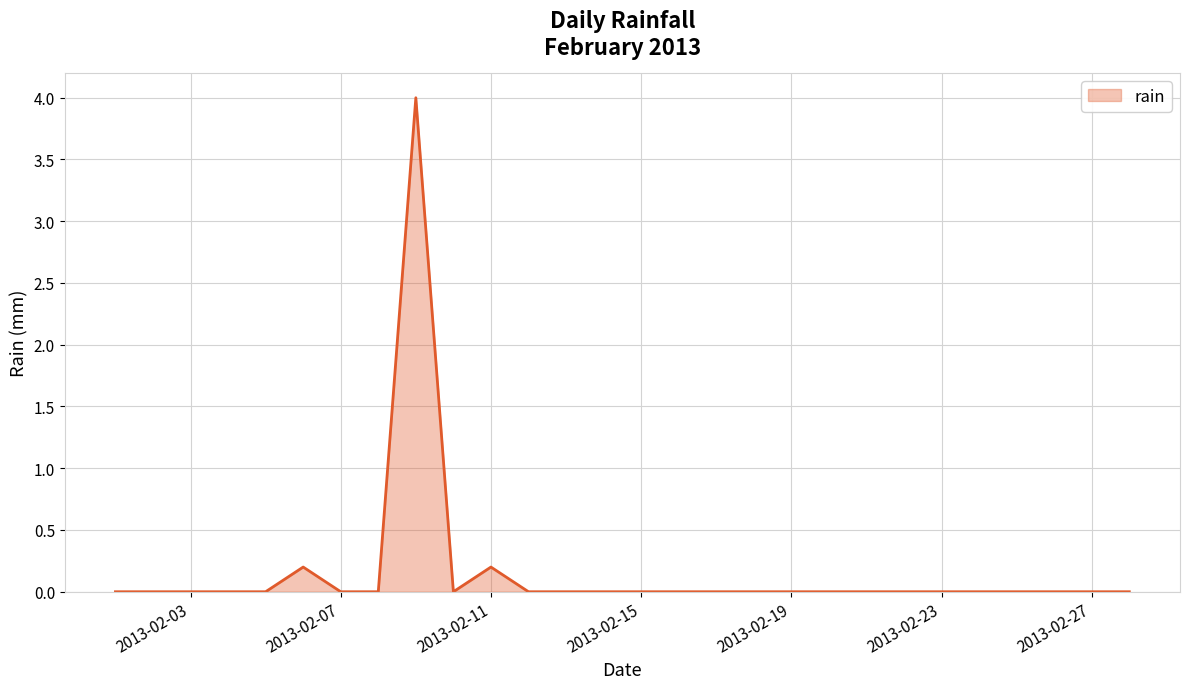

What is the difference between the maximum and minimum values?

4.0